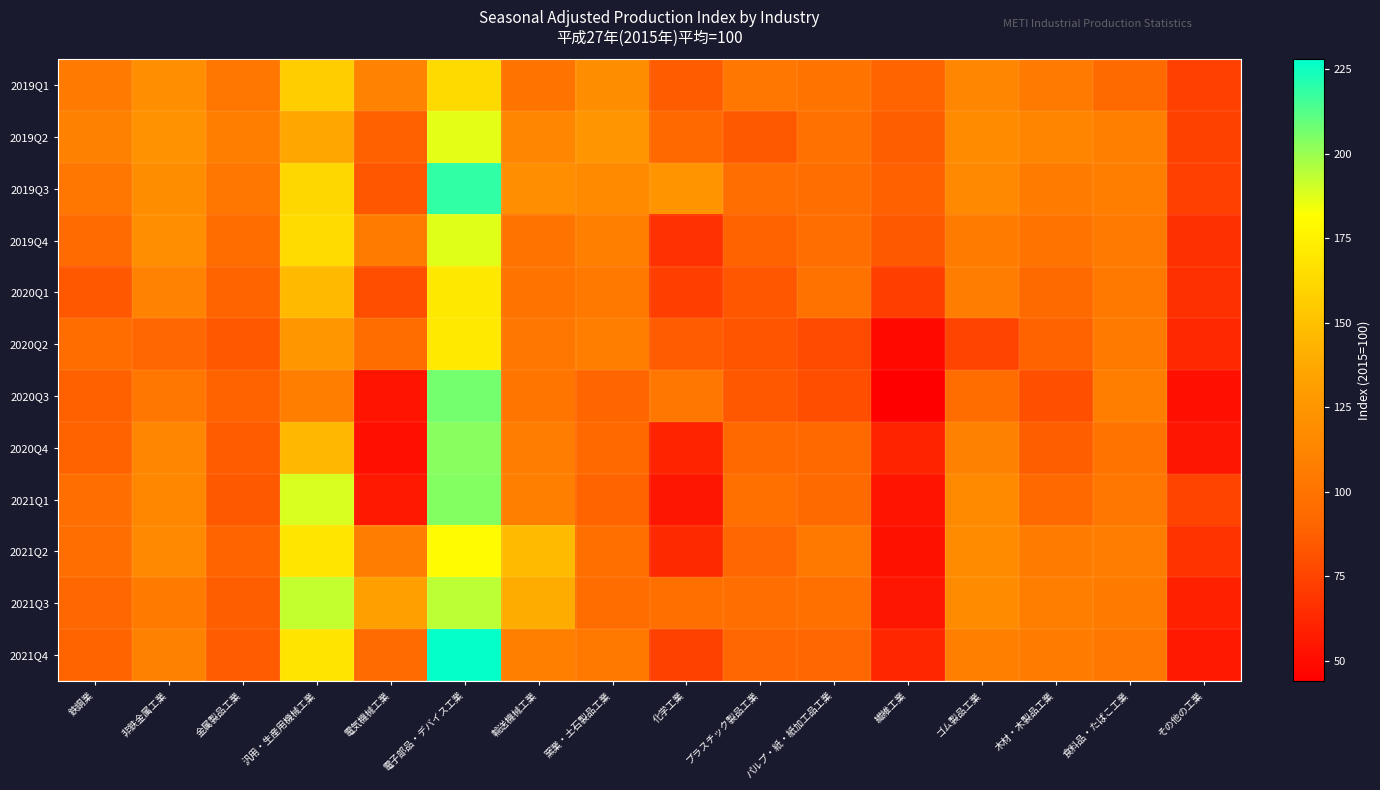

Reading right to left, list all the values displayed in this chart.

2019Q1: その他の工業=73.3	食料品・たばこ工業=93.2	木材・木製品工業=104.6	ゴム製品工業=113.5	繊維工業=89.8	パルプ・紙・紙加工品工業=100.4	プラスチック製品工業=102.5	化学工業=86.4	窯業・土石製品工業=118.5	輸送機械工業=99.7	電子部品・デバイス工業=162.7	電気機械工業=110.2	汎用・生産用機械工業=156.2	金属製品工業=102.1	非鉄金属工業=120.1	鉄鋼業=104.9
2019Q2: その他の工業=73.7	食料品・たばこ工業=109.0	木材・木製品工業=112.6	ゴム製品工業=117.6	繊維工業=86.9	パルプ・紙・紙加工品工業=98.6	プラスチック製品工業=84.7	化学工業=92.4	窯業・土石製品工業=124.3	輸送機械工業=113.1	電子部品・デバイス工業=187.0	電気機械工業=88.1	汎用・生産用機械工業=136.0	金属製品工業=107.8	非鉄金属工業=121.7	鉄鋼業=109.6
2019Q3: その他の工業=73.1	食料品・たばこ工業=107.5	木材・木製品工業=106.0	ゴム製品工業=115.5	繊維工業=88.0	パルプ・紙・紙加工品工業=95.8	プラスチック製品工業=96.2	化学工業=122.6	窯業・土石製品工業=116.0	輸送機械工業=118.9	電子部品・デバイス工業=218.9	電気機械工業=82.9	汎用・生産用機械工業=161.8	金属製品工業=101.5	非鉄金属工業=118.1	鉄鋼業=102.2
2019Q4: その他の工業=65.7	食料品・たばこ工業=104.9	木材・木製品工業=100.3	ゴム製品工業=106.5	繊維工業=84.7	パルプ・紙・紙加工品工業=96.4	プラスチック製品工業=89.2	化学工業=66.7	窯業・土石製品工業=108.4	輸送機械工業=100.3	電子部品・デバイス工業=187.3	電気機械工業=106.2	汎用・生産用機械工業=163.9	金属製品工業=95.6	非鉄金属工業=119.2	鉄鋼業=94.2
2020Q1: その他の工業=65.6	食料品・たばこ工業=103.8	木材・木製品工業=93.2	ゴム製品工業=106.8	繊維工業=72.3	パルプ・紙・紙加工品工業=98.9	プラスチック製品工業=83.2	化学工業=72.5	窯業・土石製品工業=103.5	輸送機械工業=99.7	電子部品・デバイス工業=170.1	電気機械工業=79.4	汎用・生産用機械工業=146.6	金属製品工業=89.5	非鉄金属工業=111.2	鉄鋼業=83.9
2020Q2: その他の工業=62.1	食料品・たばこ工業=105.1	木材・木製品工業=88.7	ゴム製品工業=74.4	繊維工業=48.6	パルプ・紙・紙加工品工業=78.0	プラスチック製品工業=82.4	化学工業=85.4	窯業・土石製品工業=107.3	輸送機械工業=102.7	電子部品・デバイス工業=170.6	電気機械工業=94.9	汎用・生産用機械工業=125.0	金属製品工業=84.1	非鉄金属工業=91.1	鉄鋼業=95.6
2020Q3: その他の工業=51.6	食料品・たばこ工業=107.6	木材・木製品工業=80.1	ゴム製品工業=95.5	繊維工業=44.3	パルプ・紙・紙加工品工業=79.5	プラスチック製品工業=84.1	化学工業=102.6	窯業・土石製品工業=90.3	輸送機械工業=101.1	電子部品・デバイス工業=206.5	電気機械工業=54.0	汎用・生産用機械工業=107.4	金属製品工業=89.1	非鉄金属工業=101.8	鉄鋼業=87.2
2020Q4: その他の工業=54.4	食料品・たばこ工業=99.9	木材・木製品工業=86.9	ゴム製品工業=109.7	繊維工業=60.7	パルプ・紙・紙加工品工業=92.7	プラスチック製品工業=92.8	化学工業=60.2	窯業・土石製品工業=92.3	輸送機械工業=107.0	電子部品・デバイス工業=203.1	電気機械工業=51.6	汎用・生産用機械工業=144.8	金属製品工業=85.9	非鉄金属工業=113.4	鉄鋼業=88.9
2021Q1: その他の工業=75.4	食料品・たばこ工業=101.5	木材・木製品工業=92.7	ゴム製品工業=115.9	繊維工業=53.4	パルプ・紙・紙加工品工業=93.0	プラスチック製品工業=97.4	化学工業=54.6	窯業・土石製品工業=89.3	輸送機械工業=108.3	電子部品・デバイス工業=204.1	電気機械工業=55.8	汎用・生産用機械工業=188.8	金属製品工業=84.9	非鉄金属工業=114.2	鉄鋼業=96.0
2021Q2: その他の工業=67.1	食料品・たばこ工業=107.0	木材・木製品工業=106.5	ゴム製品工業=117.4	繊維工業=52.2	パルプ・紙・紙加工品工業=103.5	プラスチック製品工業=91.9	化学工業=63.4	窯業・土石製品工業=96.6	輸送機械工業=146.8	電子部品・デバイス工業=180.5	電気機械工業=107.2	汎用・生産用機械工業=169.7	金属製品工業=89.4	非鉄金属工業=115.8	鉄鋼業=96.4
2021Q3: その他の工業=58.5	食料品・たばこ工業=105.7	木材・木製品工業=107.4	ゴム製品工業=117.9	繊維工業=54.3	パルプ・紙・紙加工品工業=97.9	プラスチック製品工業=96.4	化学工業=96.9	窯業・土石製品工業=94.7	輸送機械工業=139.0	電子部品・デバイス工業=193.8	電気機械工業=131.5	汎用・生産用機械工業=192.5	金属製品工業=86.6	非鉄金属工業=105.4	鉄鋼業=90.8
2021Q4: その他の工業=56.1	食料品・たばこ工業=102.3	木材・木製品工業=106.3	ゴム製品工業=108.9	繊維工業=61.8	パルプ・紙・紙加工品工業=91.8	プラスチック製品工業=91.8	化学工業=73.5	窯業・土石製品工業=104.2	輸送機械工業=108.4	電子部品・デバイス工業=227.2	電気機械工業=93.8	汎用・生産用機械工業=168.0	金属製品工業=85.5	非鉄金属工業=109.7	鉄鋼業=89.3